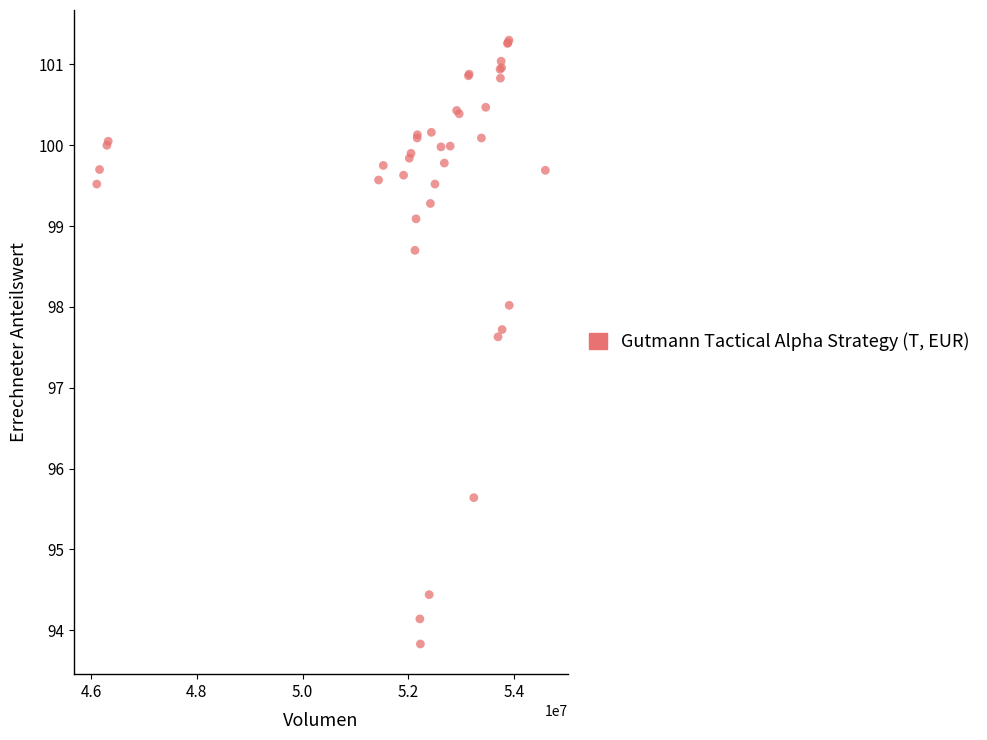

What Y value in the scatter plot is closest to 97?

97.6